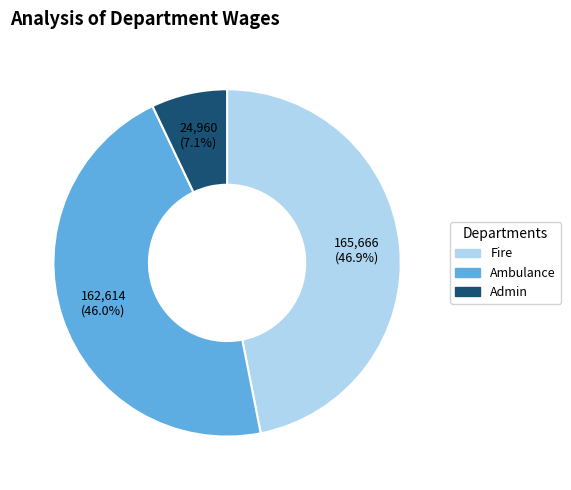

Does Ambulance represent more than half of the total?

No